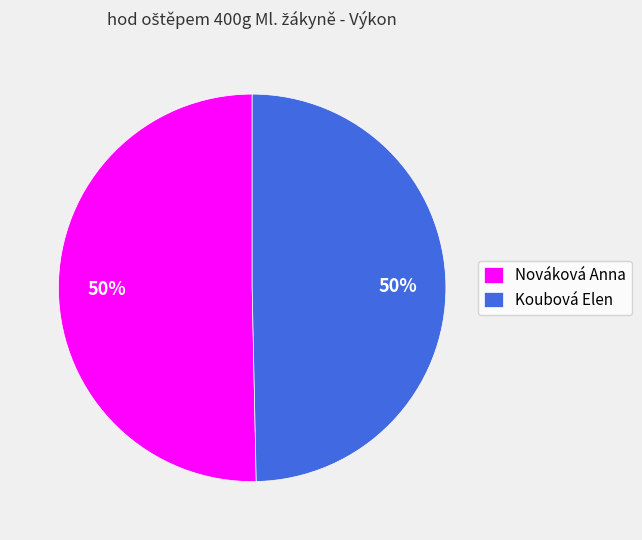

Do Koubová Elen and Nováková Anna together represent more than half of the pie?

Yes